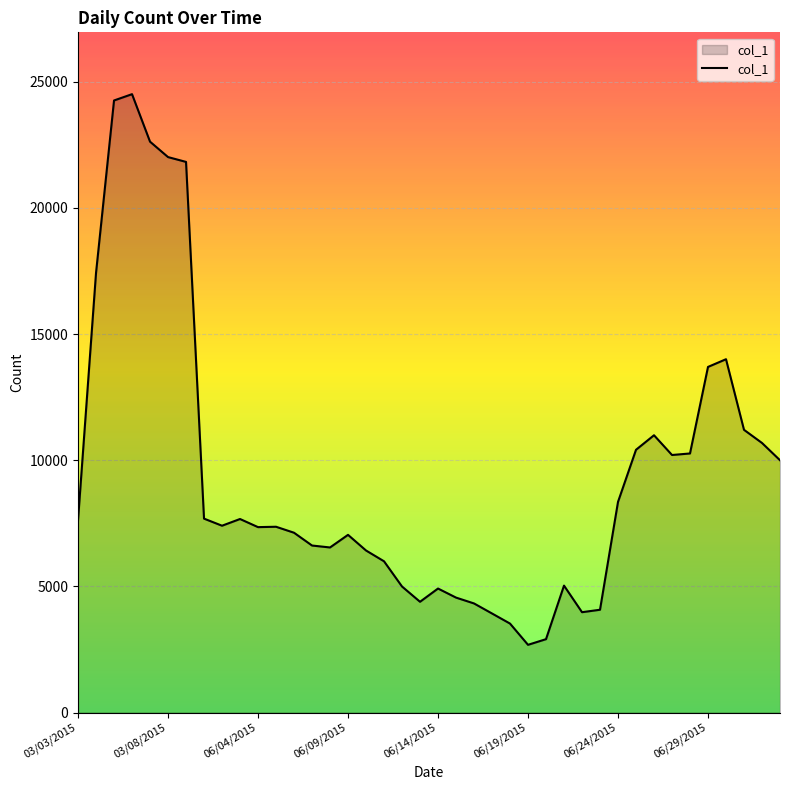

Does the chart display data point markers on the line(s)?

No